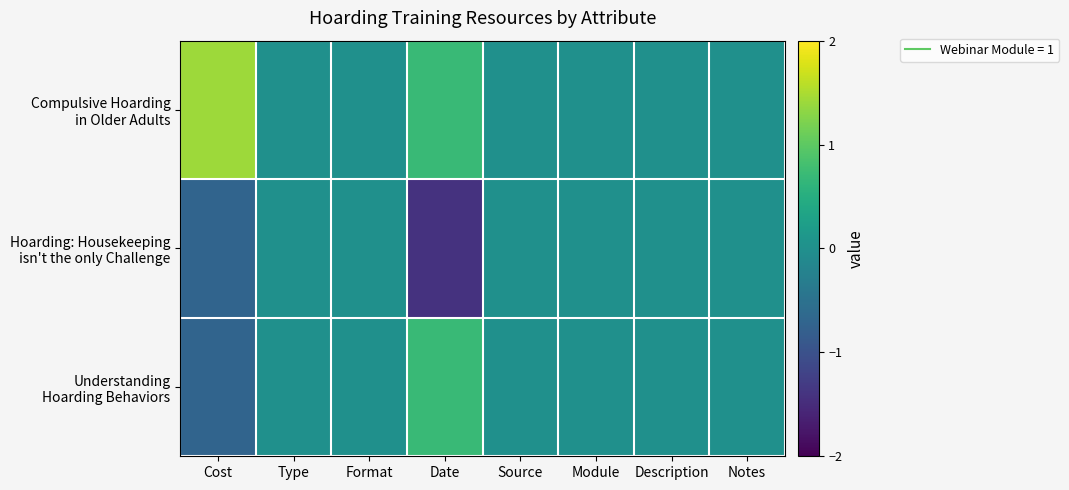

Which series changed the most between Type and Format?

Compulsive Hoarding in Older Adults